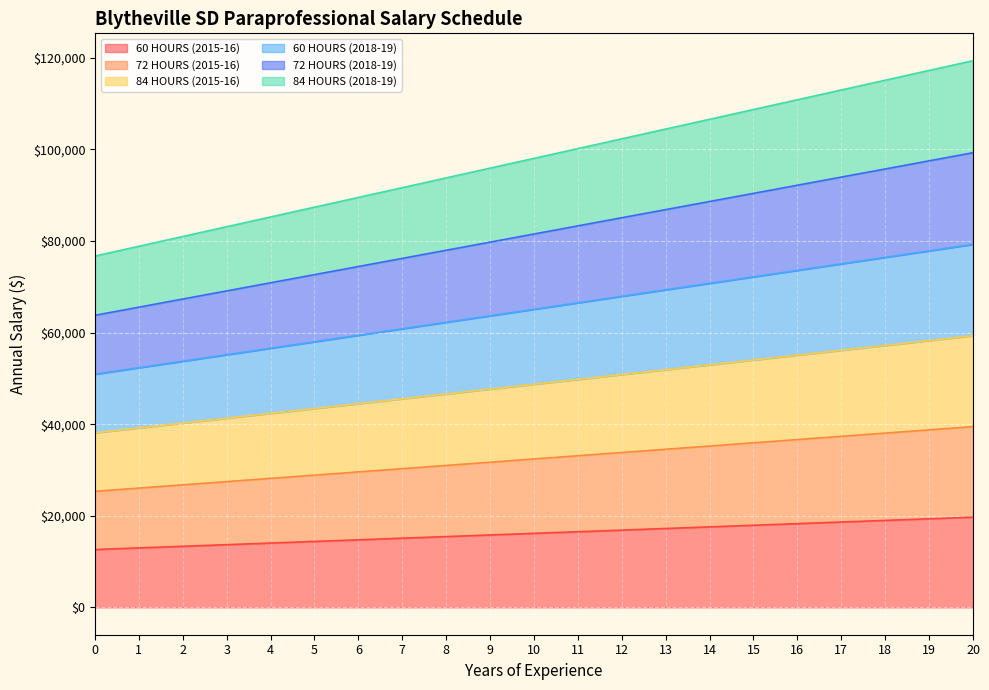

What is the lowest value of the 60 HOURS (2015-16) series?

12635.0